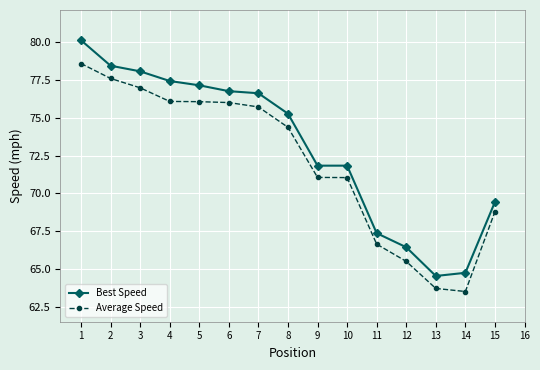

Which series has the largest range (max minus min)?

Best Speed